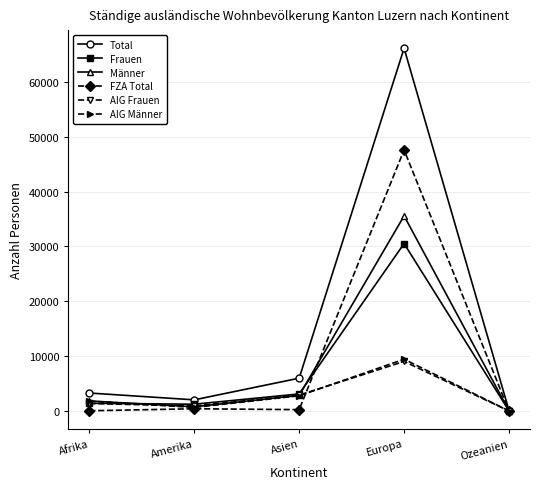

What is the label of the 4th point from the right?

Amerika